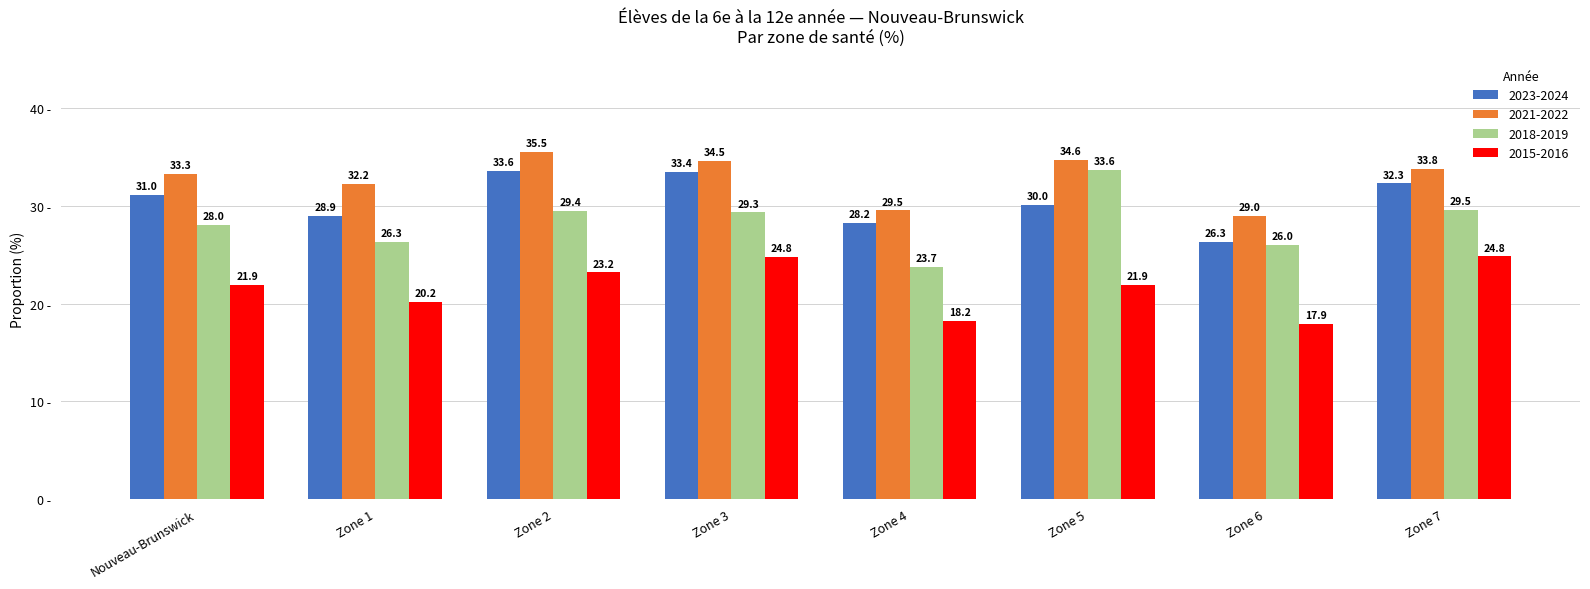

Where does the 2018-2019 series first go above 29?

Zone 2